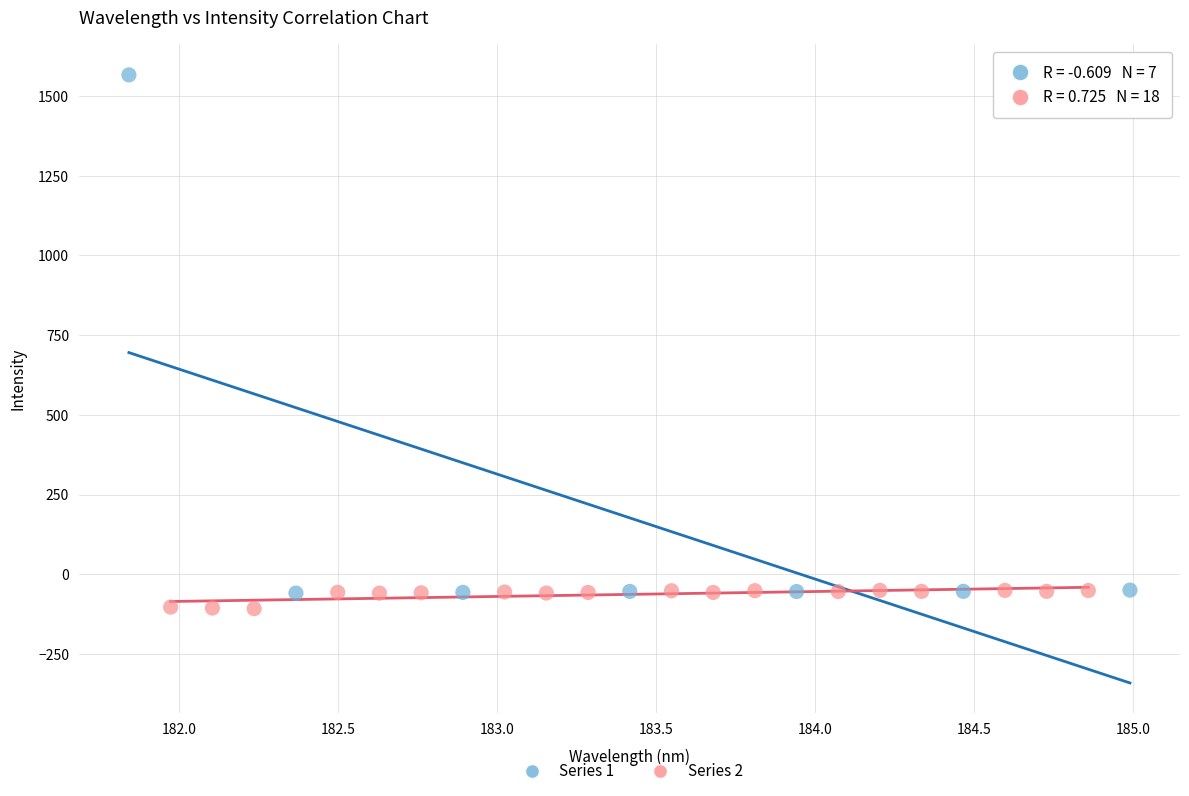

Which series reaches the minimum Y coordinate?

Series 2